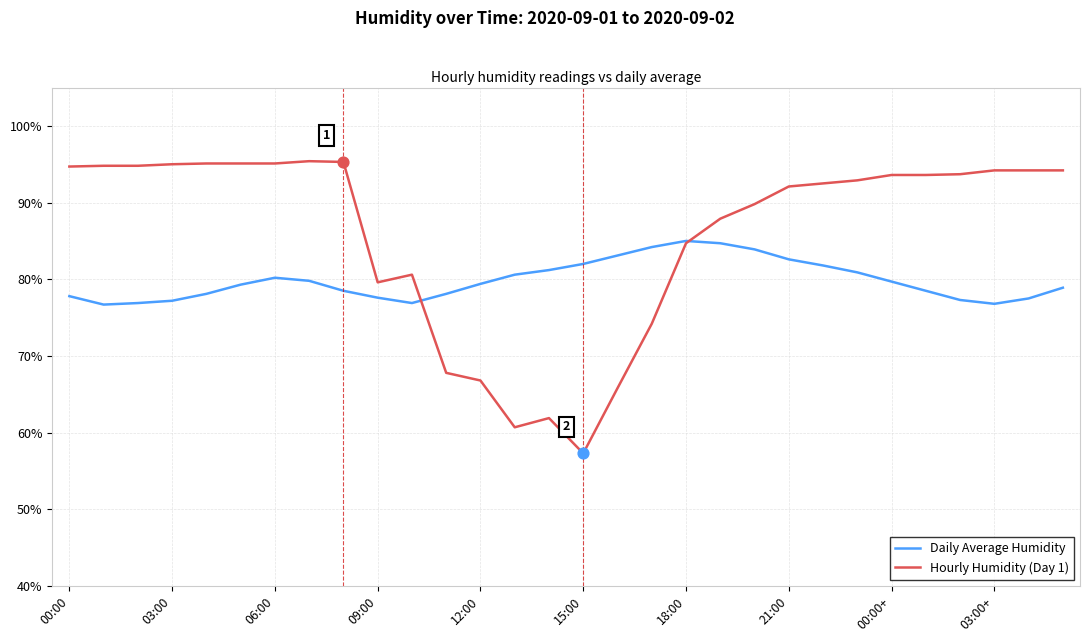

Which series has the largest range (max minus min)?

Hourly Humidity (Day 1)